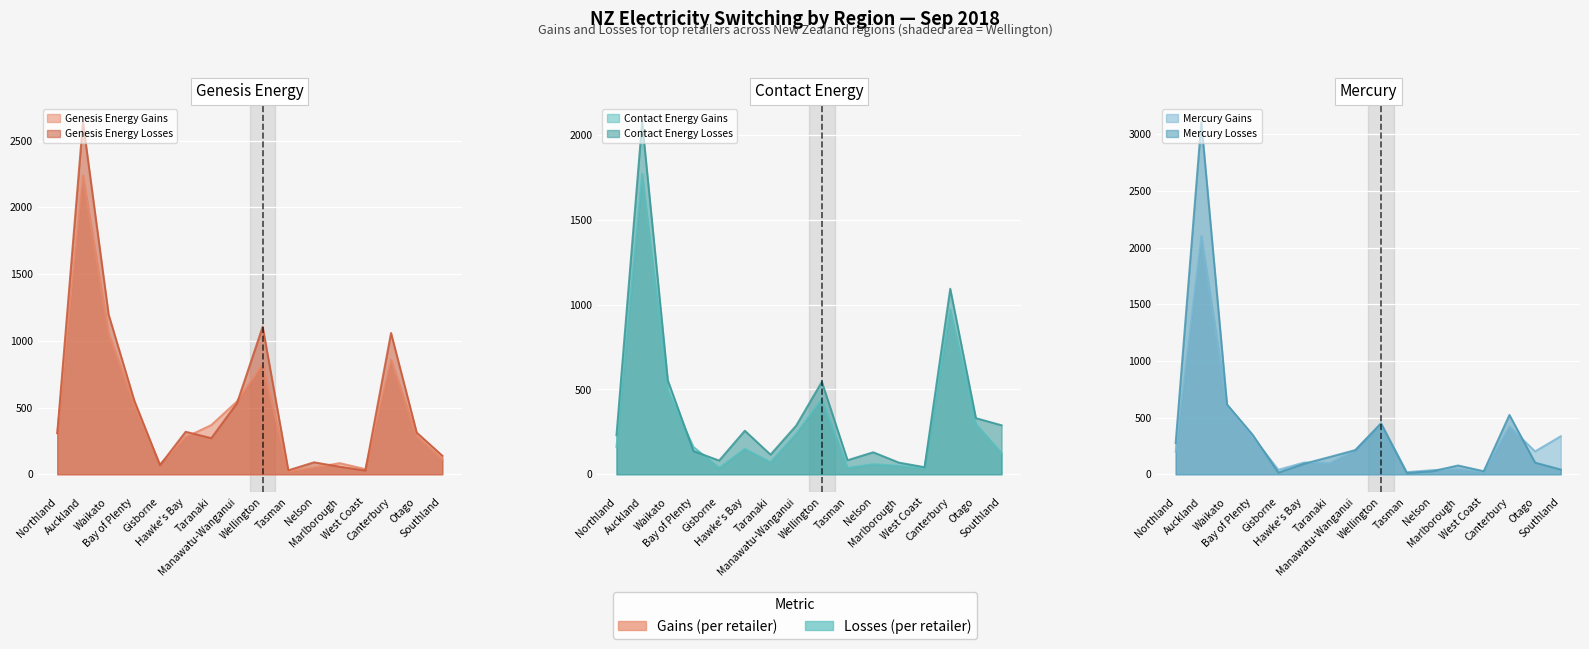

What are all the series names shown in the legend?

Genesis Energy Gains, Genesis Energy Losses, Contact Energy Gains, Contact Energy Losses, Mercury Gains, Mercury Losses